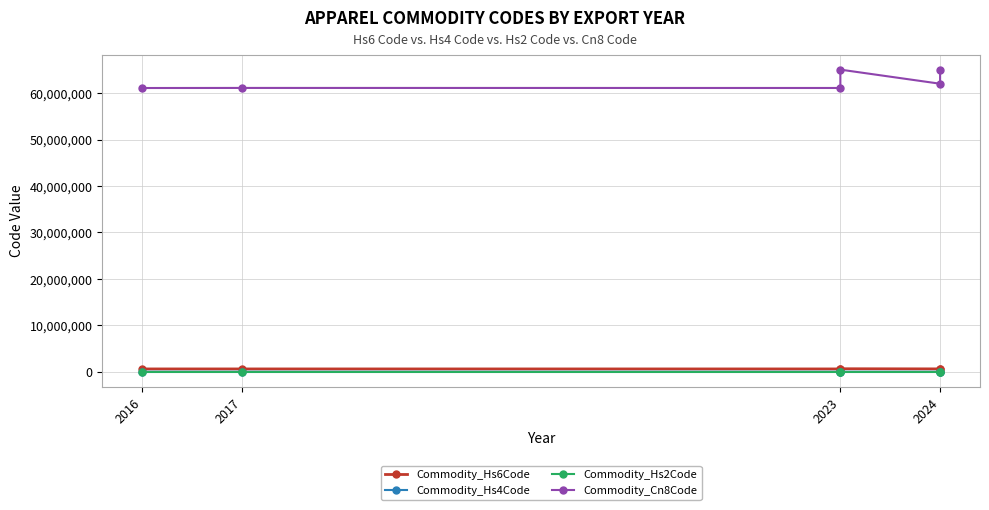

What is the value of the Commodity_Hs2Code point at the 5th from the left?

62